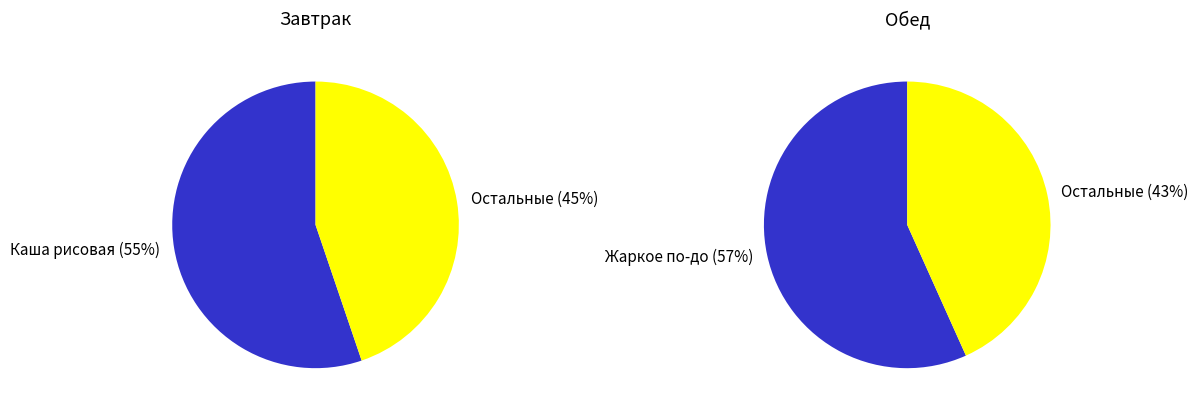

True or false: Суп картофельный accounts for 1% of the total.

False